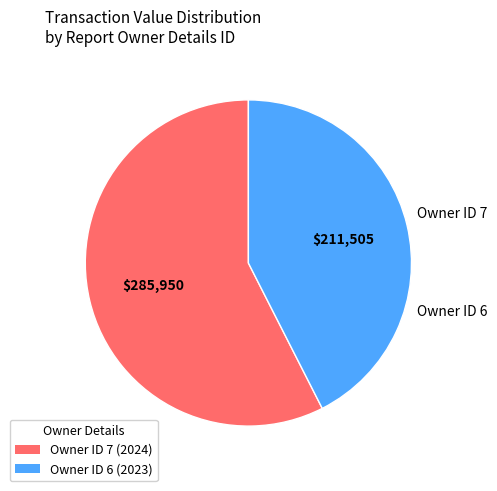

Is there any slice that represents more than half of the pie?

Yes